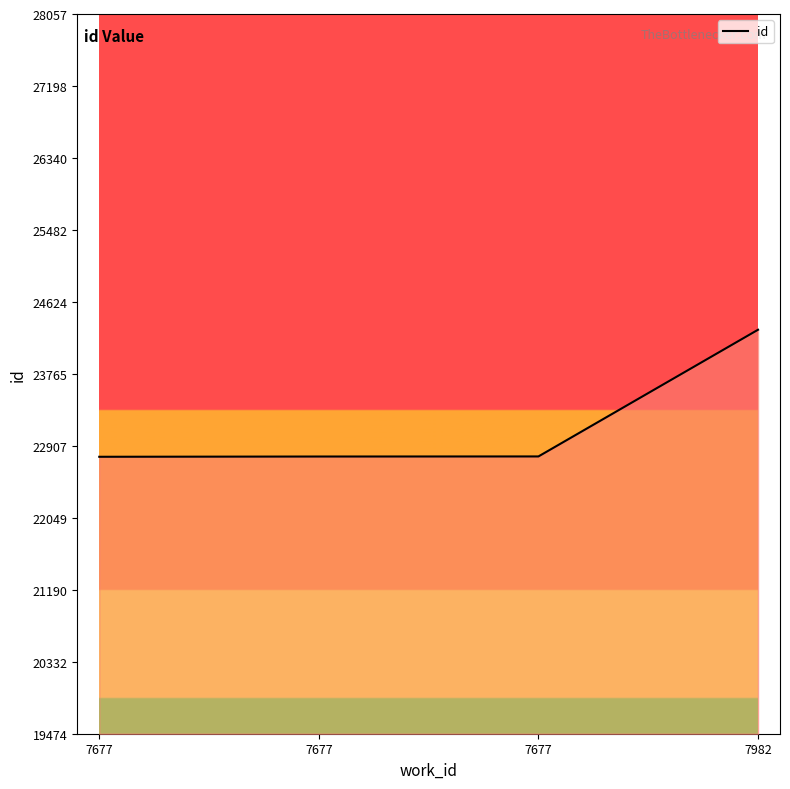

Reading right to left, transcribe all the data shown in this chart.

7982=24292	7677=22781	7677=22780	7677=22777